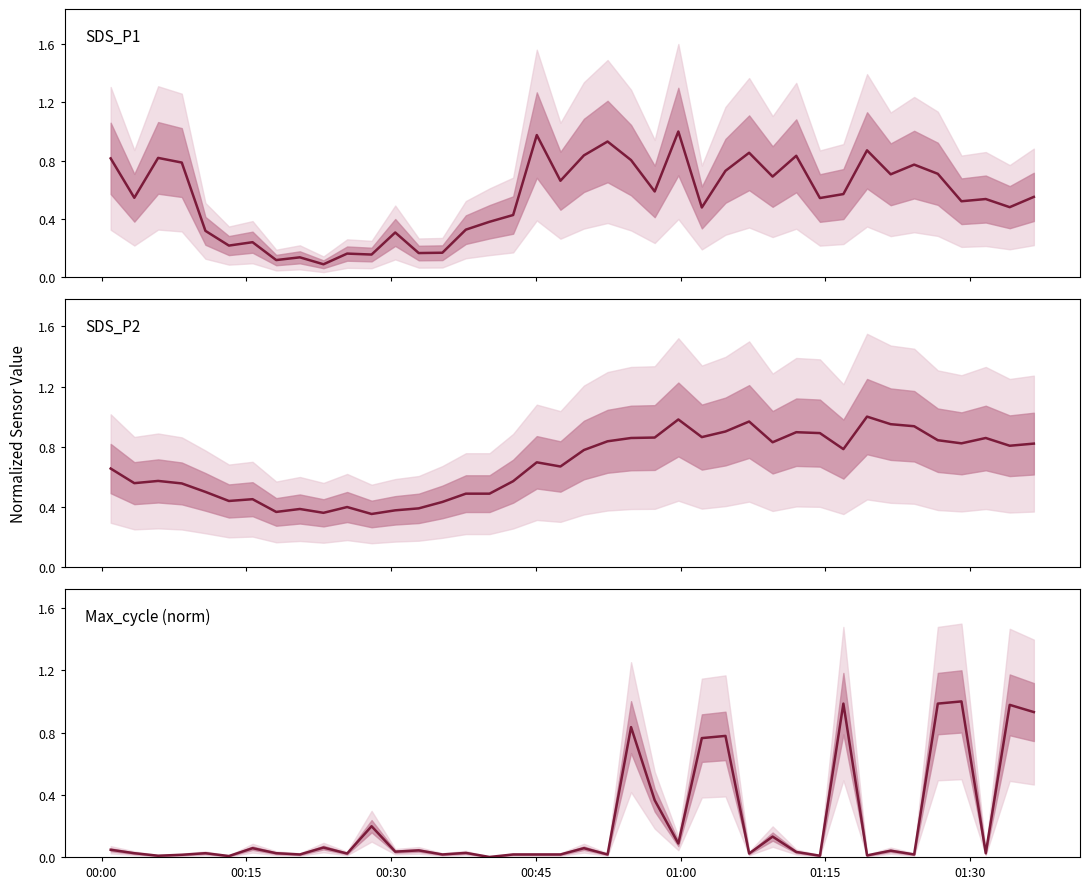

After their last crossing, which series has the higher values: Max_cycle (norm) or SDS_P1?

Max_cycle (norm)